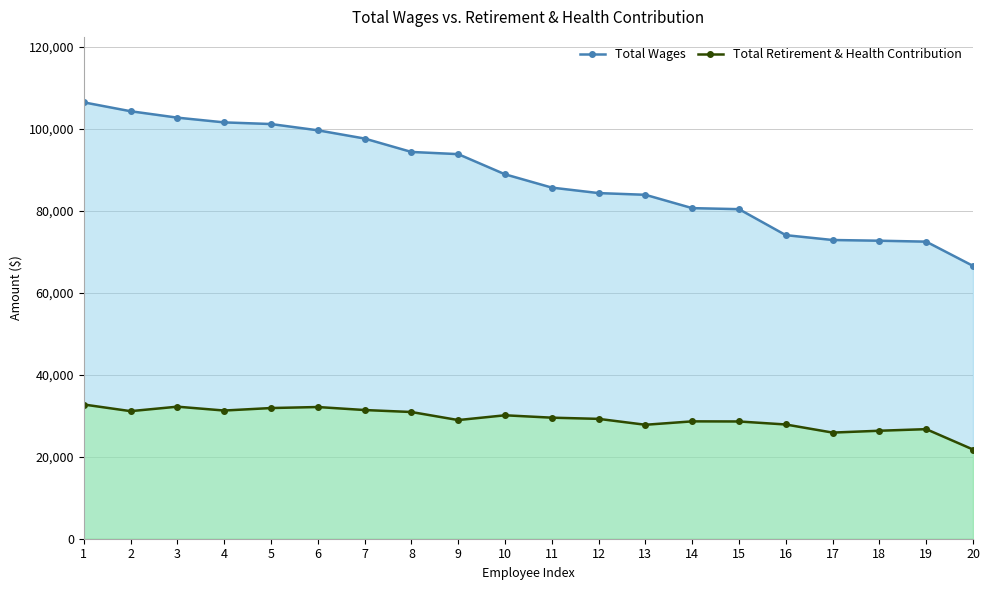

What are all the series names shown in the legend?

Total Wages, Total Retirement & Health Contribution